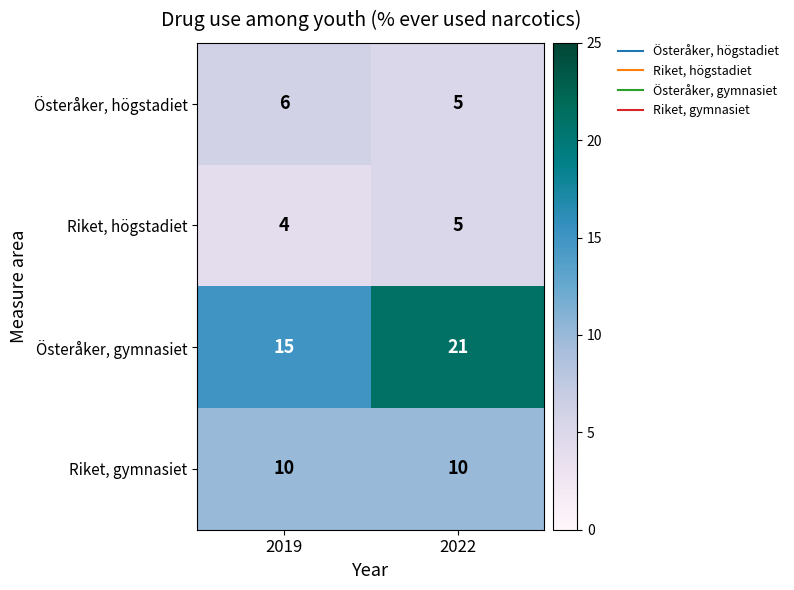

What is the sum of all Riket, gymnasiet values?

20